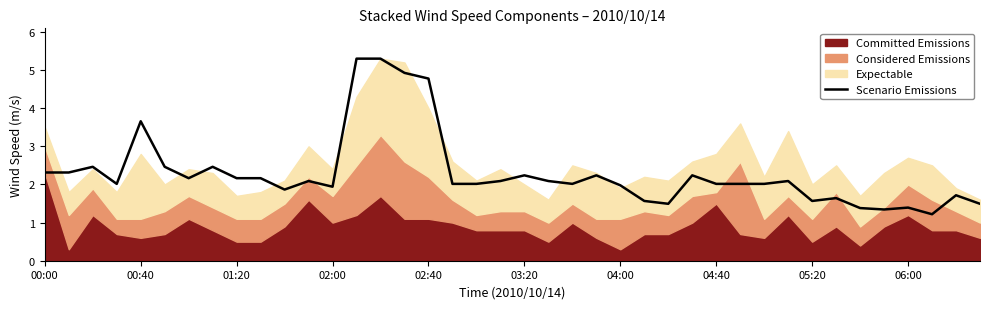

True or false: Scenario Emissions has a value of 1.4 at 06:00.

True